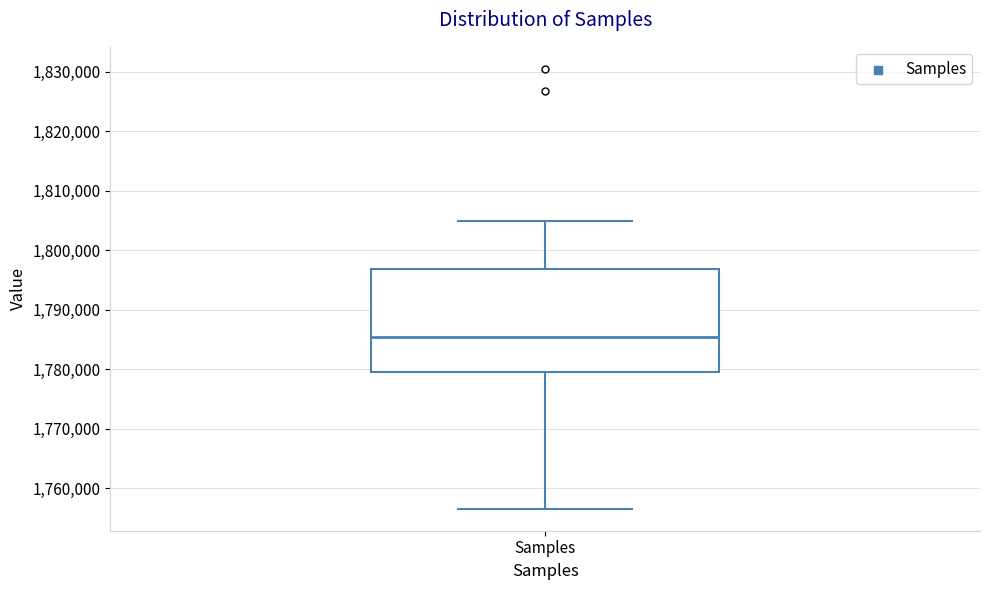

Where does the median line of the box for Samples sit on the y-axis? The values are not printed on the chart, so give them approximately, as read against the axis.

1785000